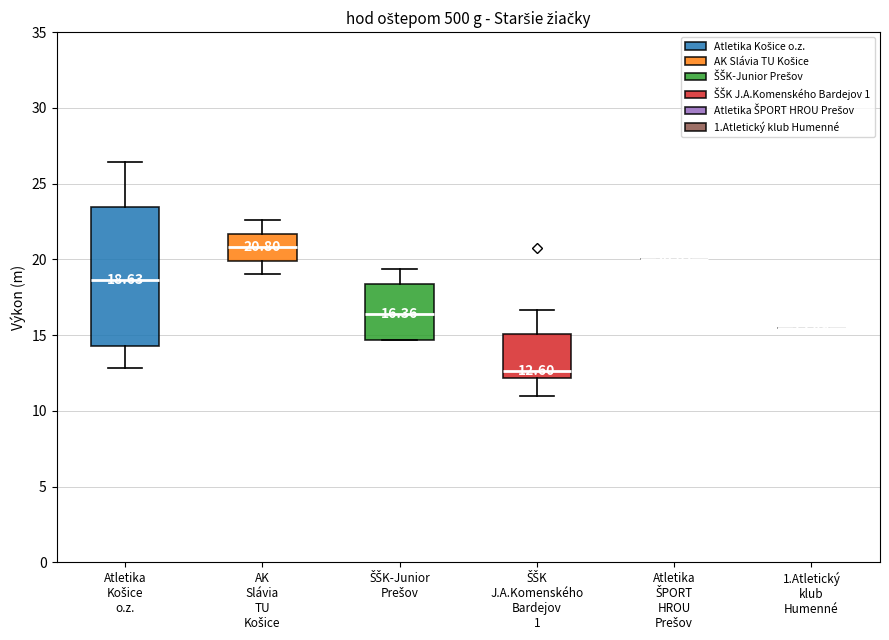

Comparing the boxes themselves (not the whiskers), which one is the tallest?

Atletika Košice o.z.